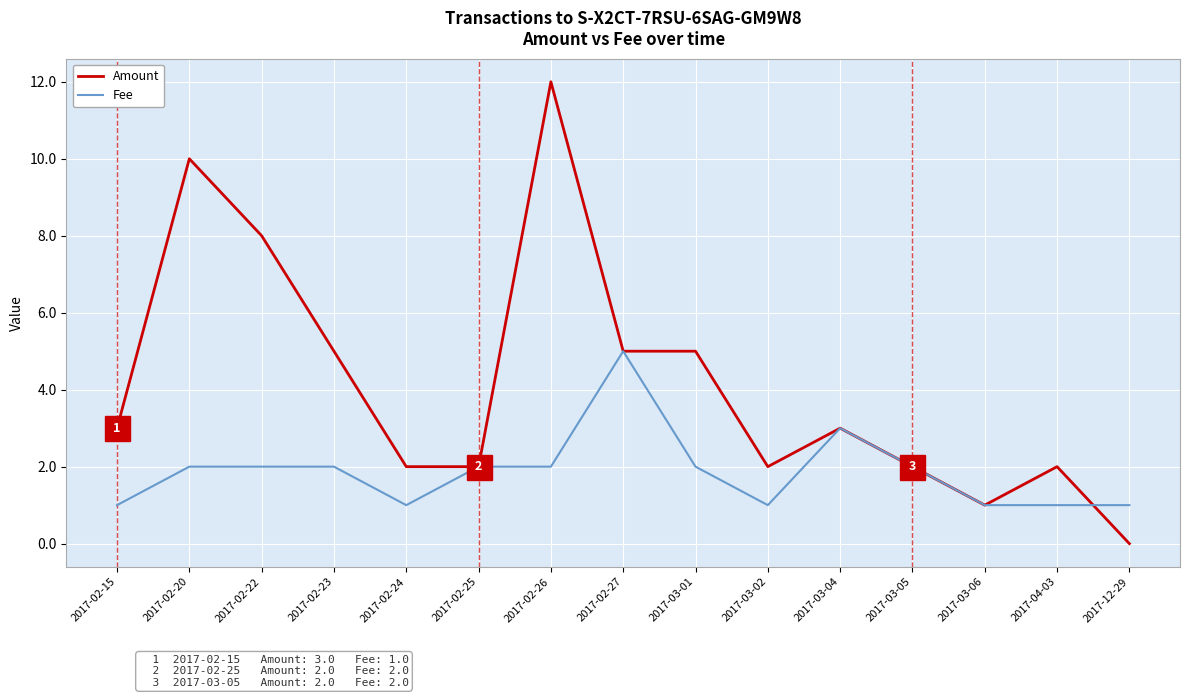

Where is the first local maximum for Amount?

2017-02-20